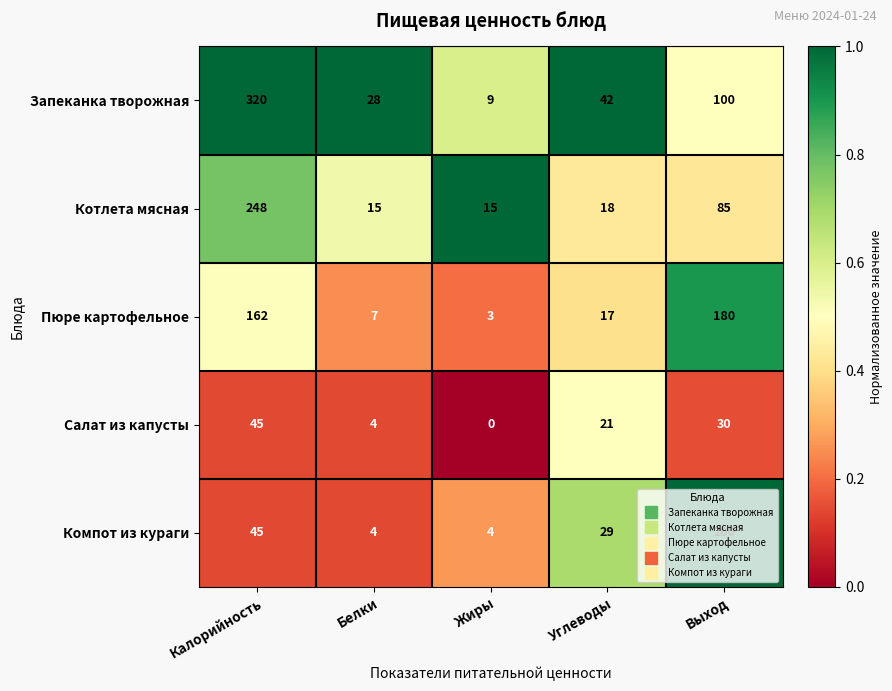

Which category has the lowest value across all series?

Жиры